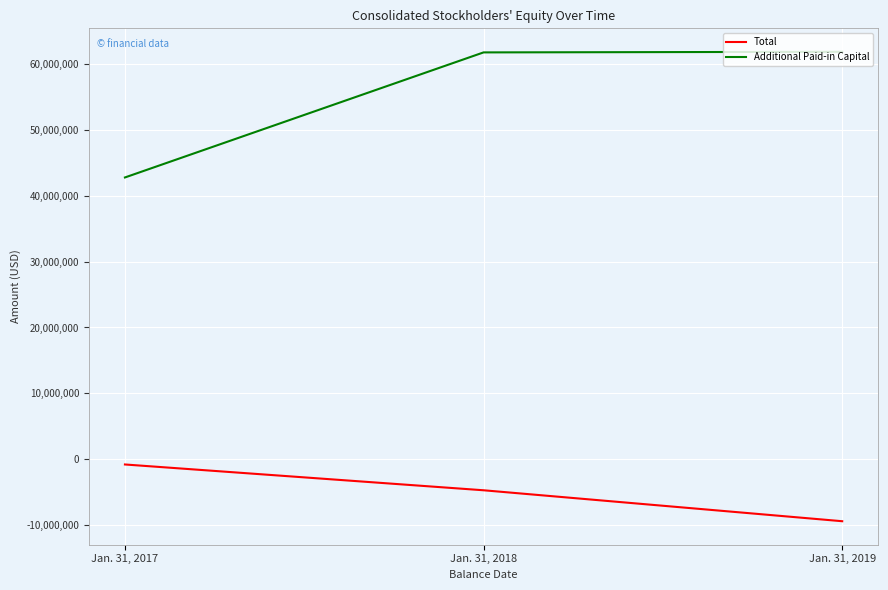

What are all the series names shown in the legend?

Total, Additional Paid-in Capital